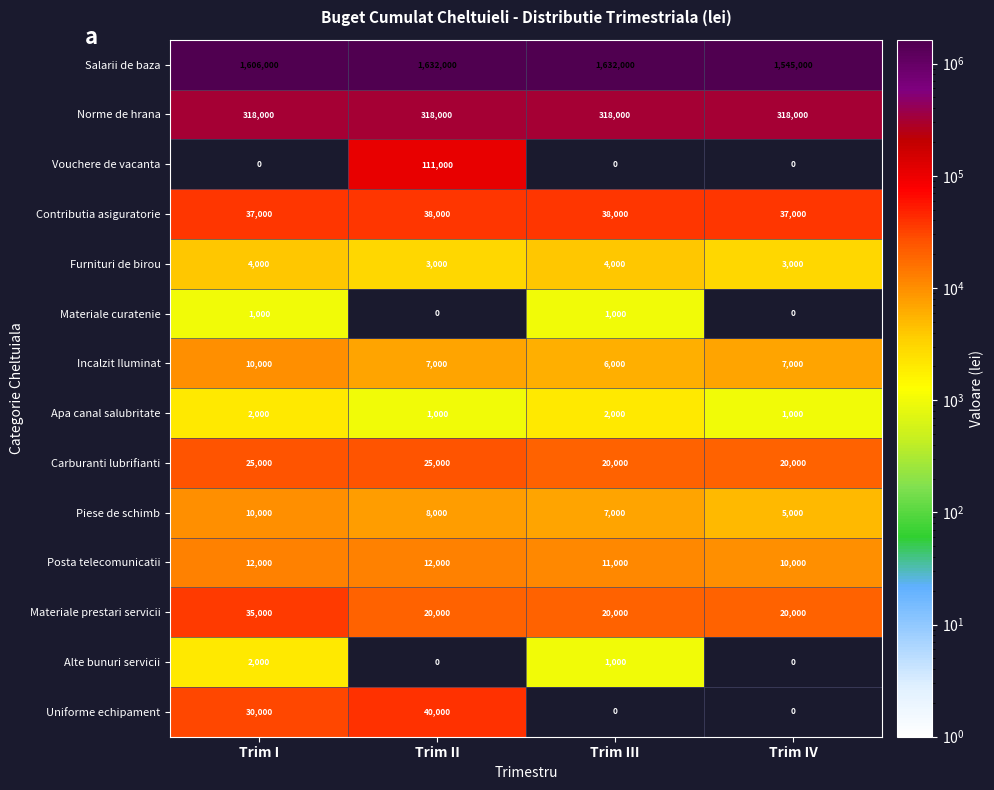

What is the average value of the Apa canal salubritate series?

1500